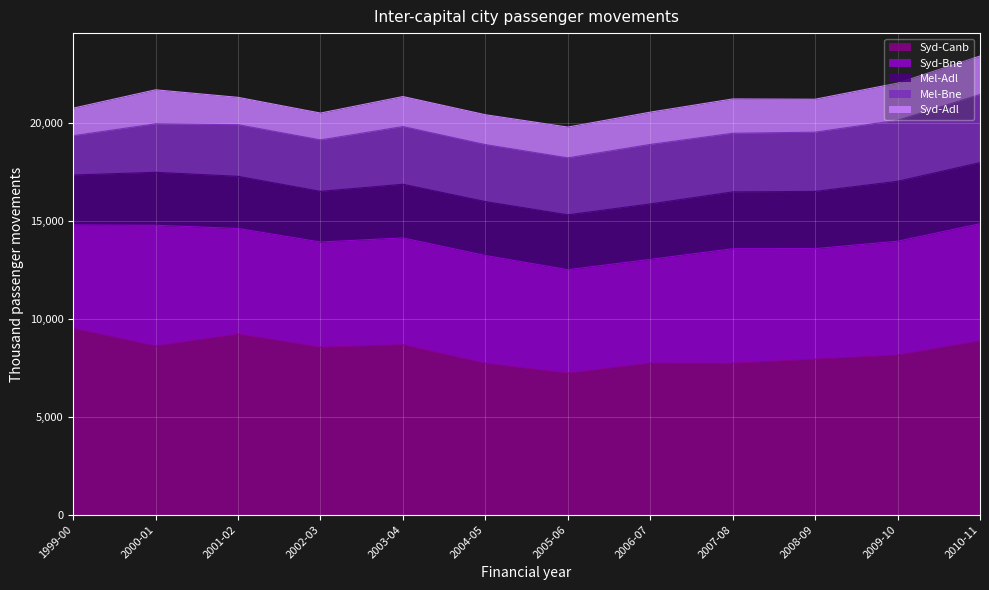

True or false: Syd-Adl and Mel-Bne cross at least once.

False